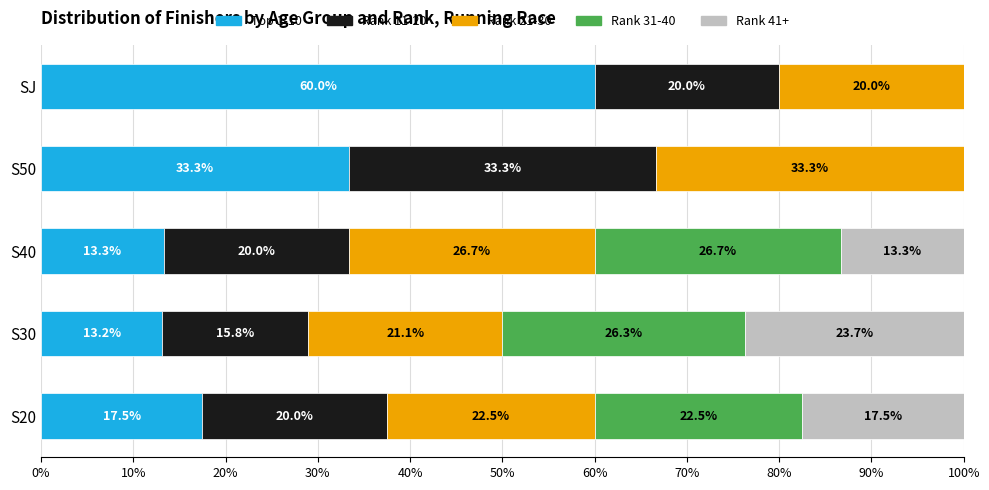

What is the approximate value of Top 1-10 at S20?

17.5